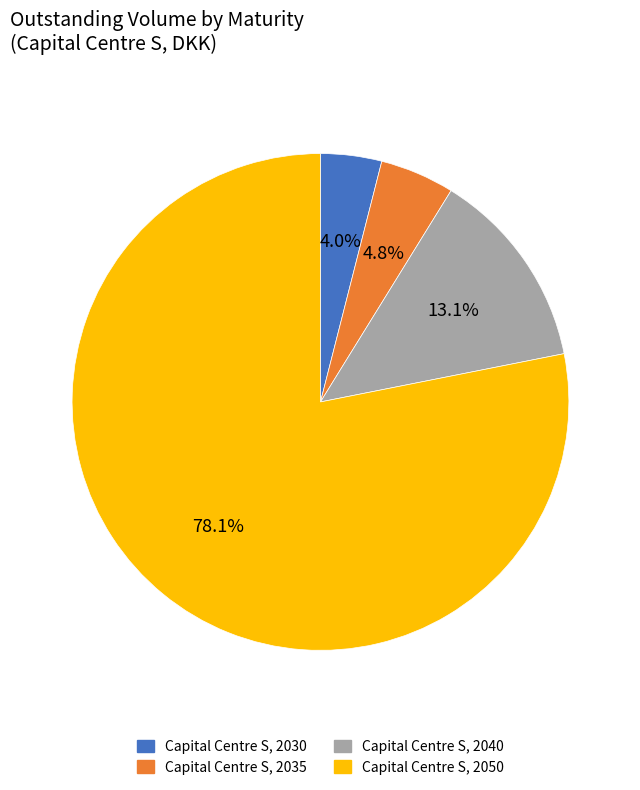

Is there a majority slice in this chart?

Yes